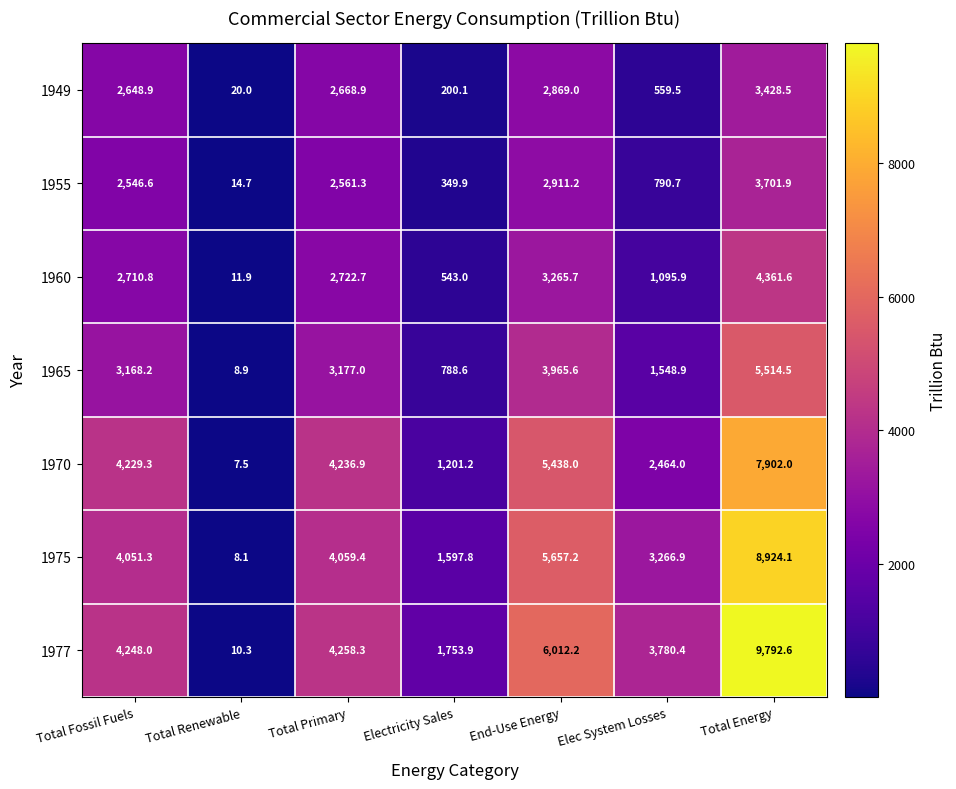

At how many categories does at least one series exceed 3581?

5